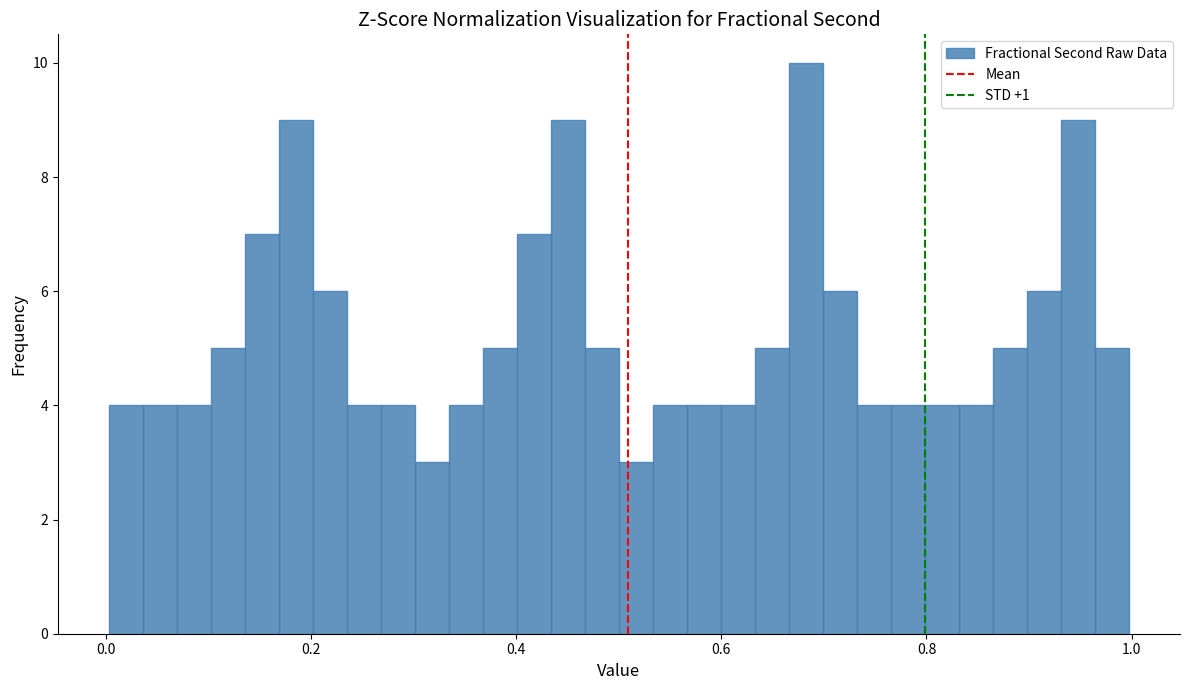

Around what value on the x-axis is the tallest bar? Give the approximate position of its centre, as read against the axis.

0.68